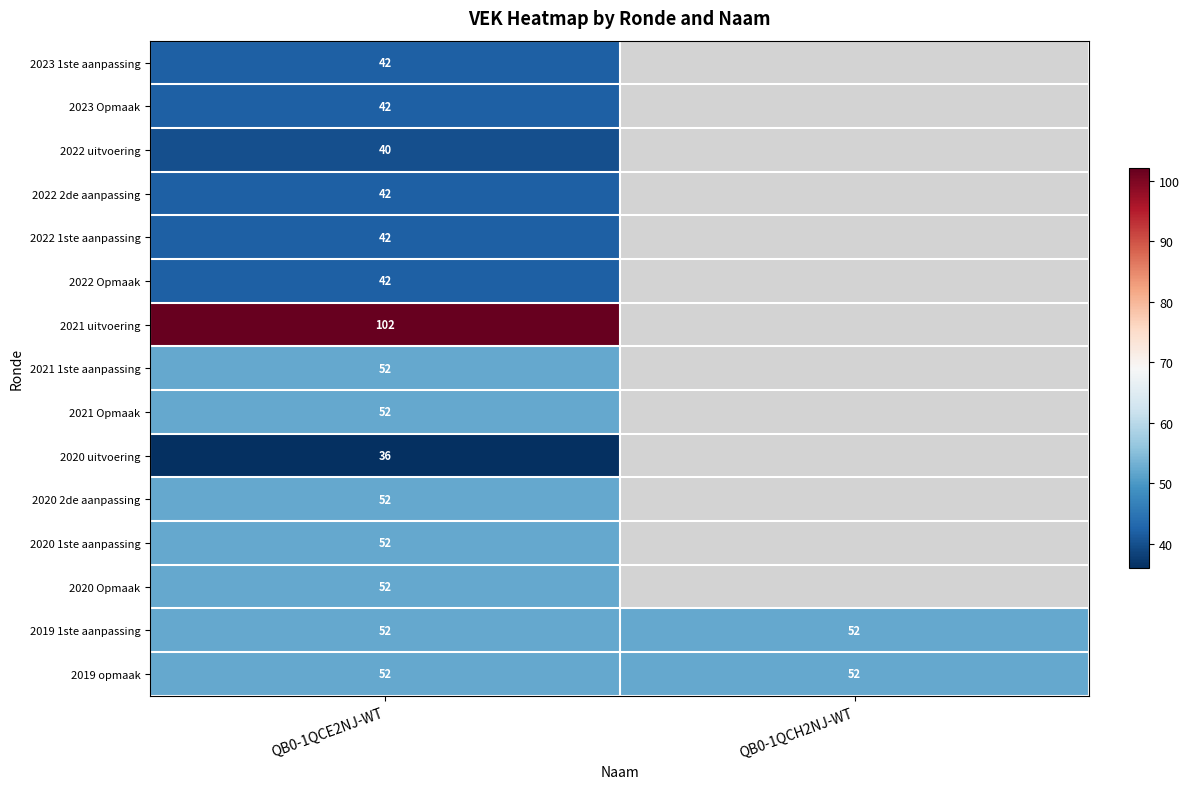

At how many categories does at least one series exceed 69?

1